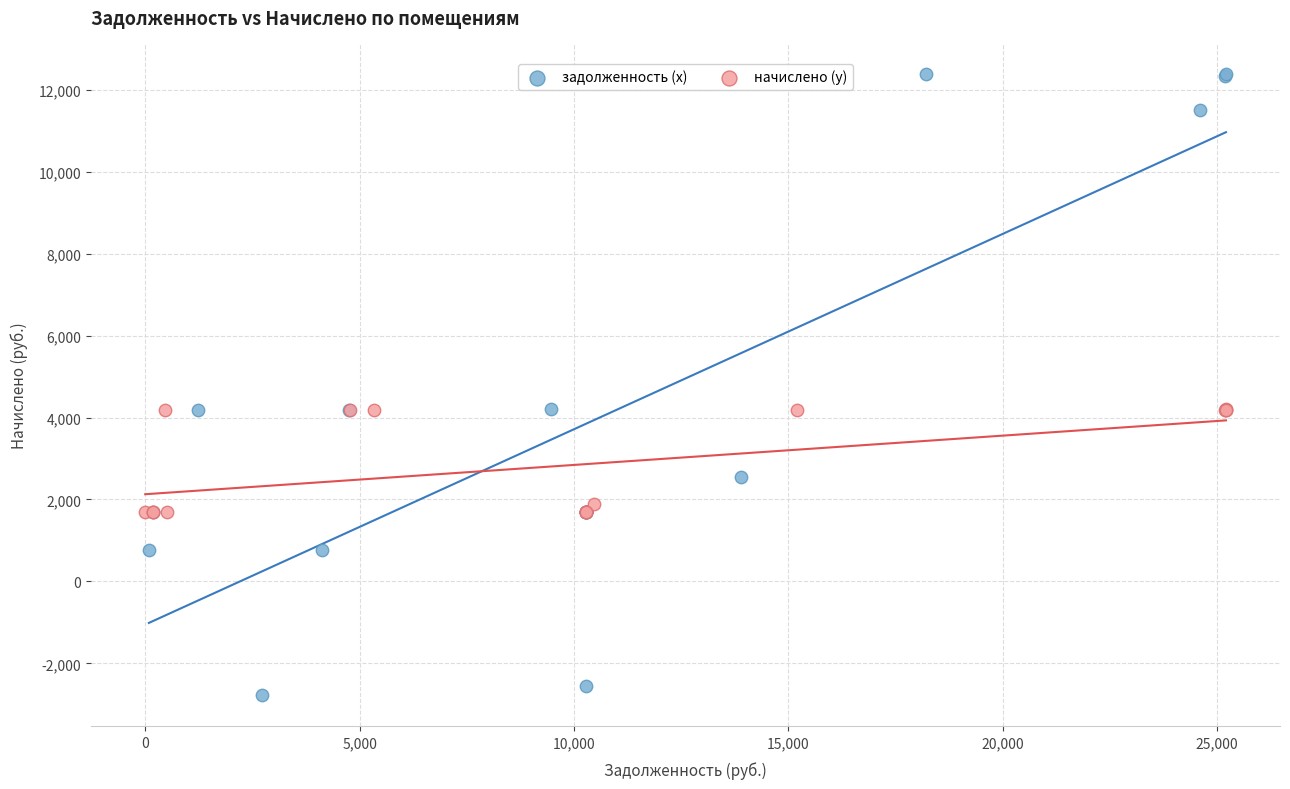

Which series contains the lowest Y value?

задолженность (x)